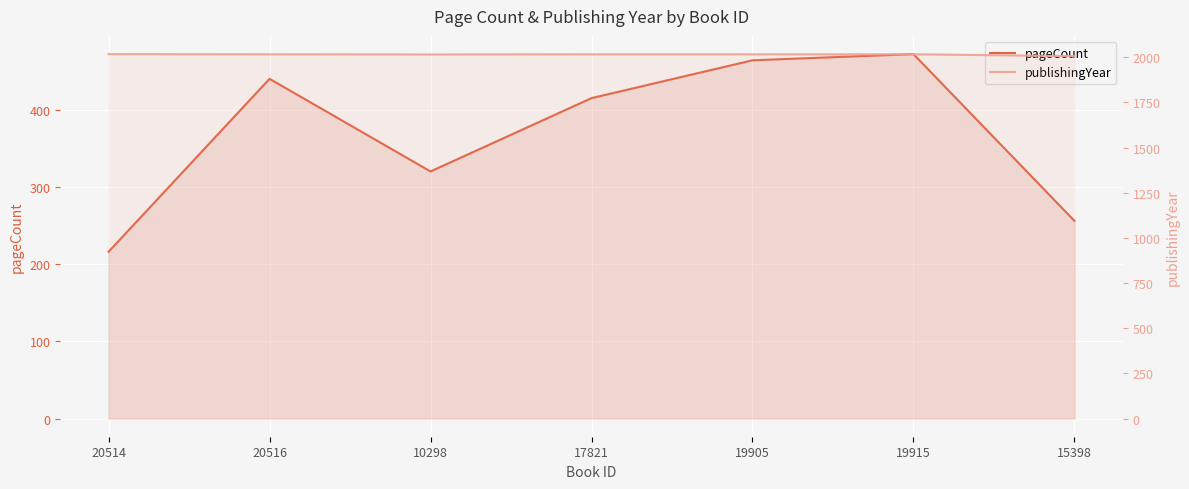

What is the difference between the maximum and second lowest values in the pageCount series?

216